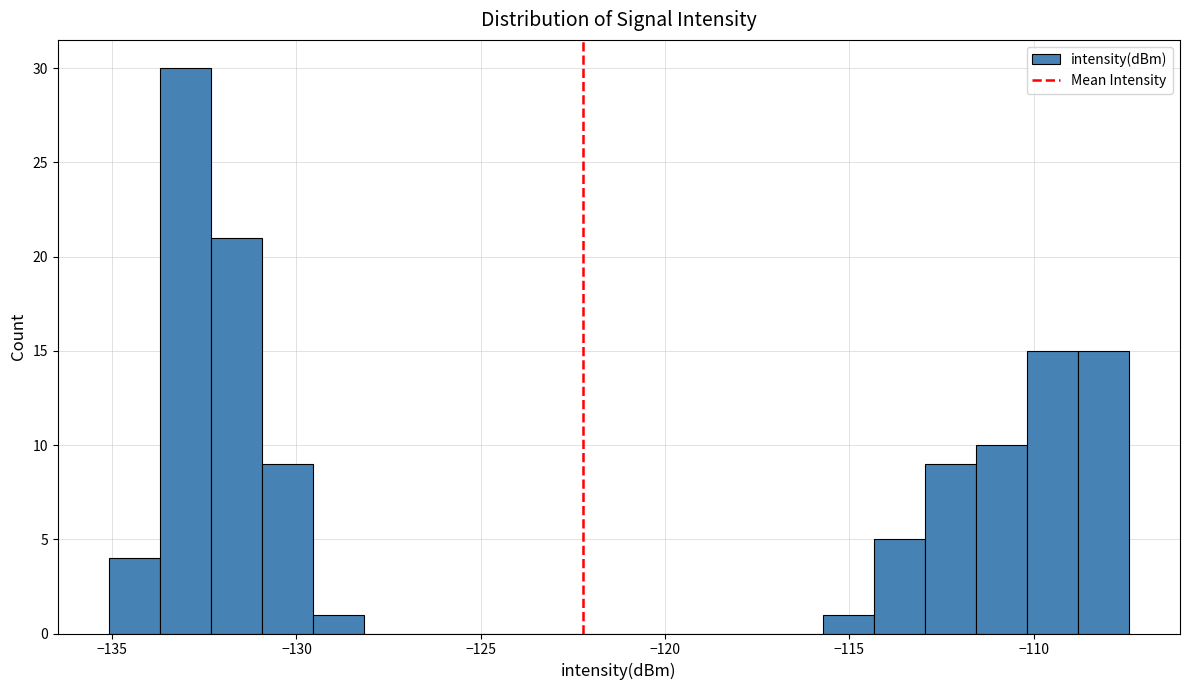

Around what value on the x-axis is the tallest bar? Give the approximate position of its centre, as read against the axis.

-133.0